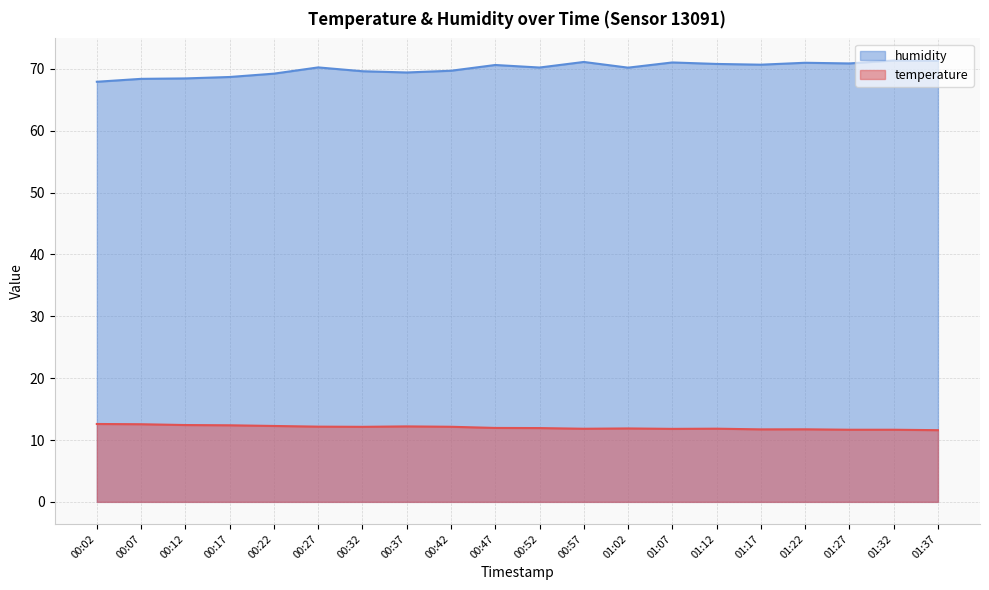

What is the sum of all humidity values?

1400.7